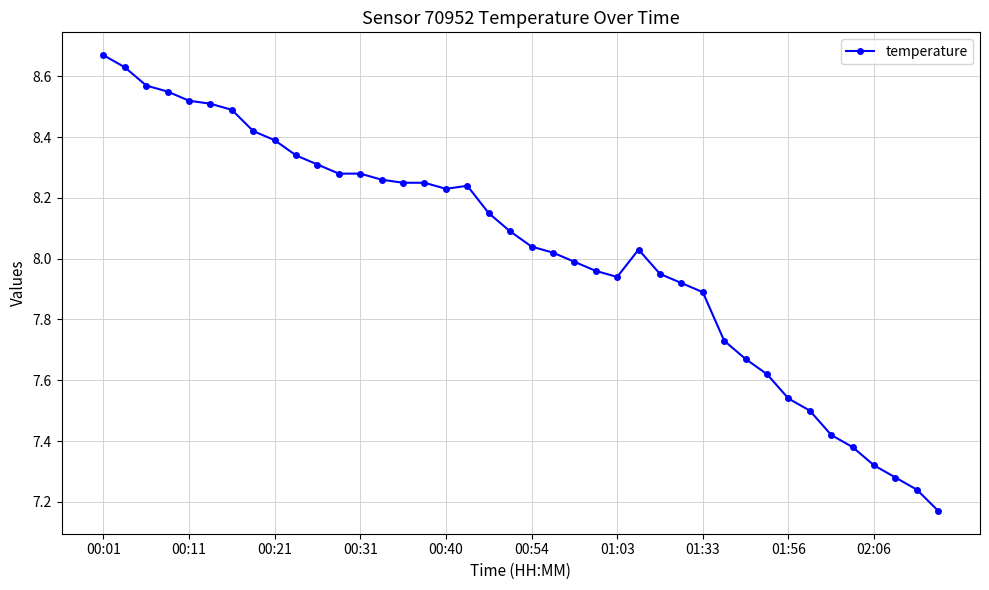

Is this an area chart (filled region under the line)?

No